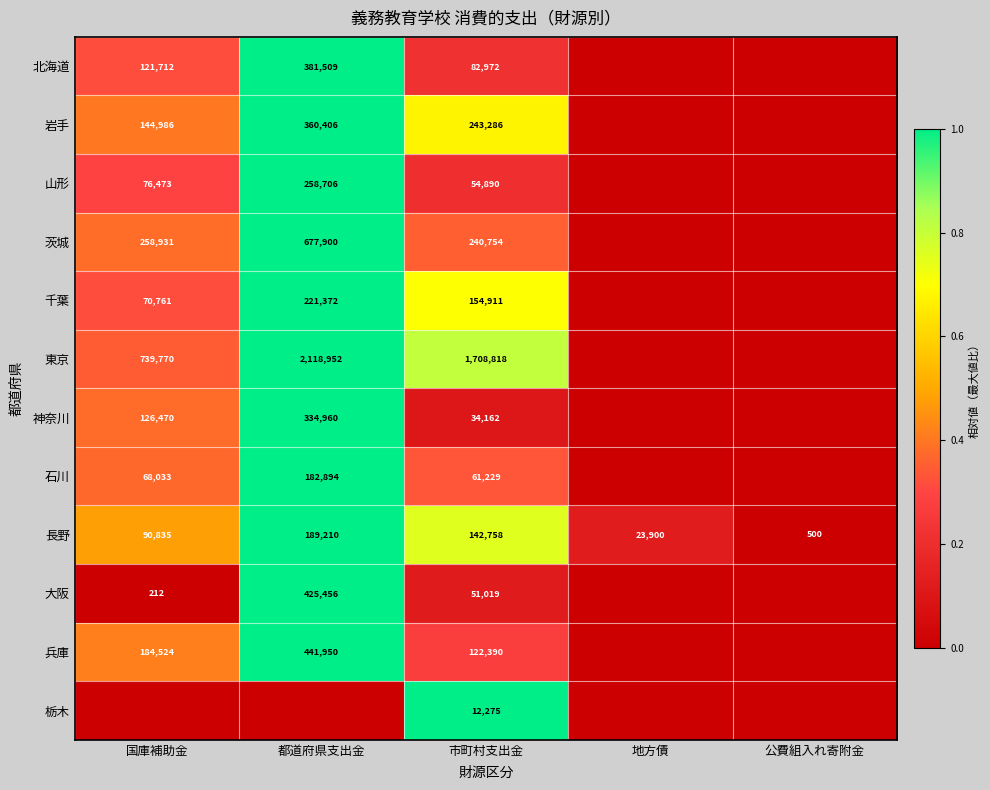

Is the value of 千葉 at 国庫補助金 greater than the value of 兵庫 at 都道府県支出金?

No